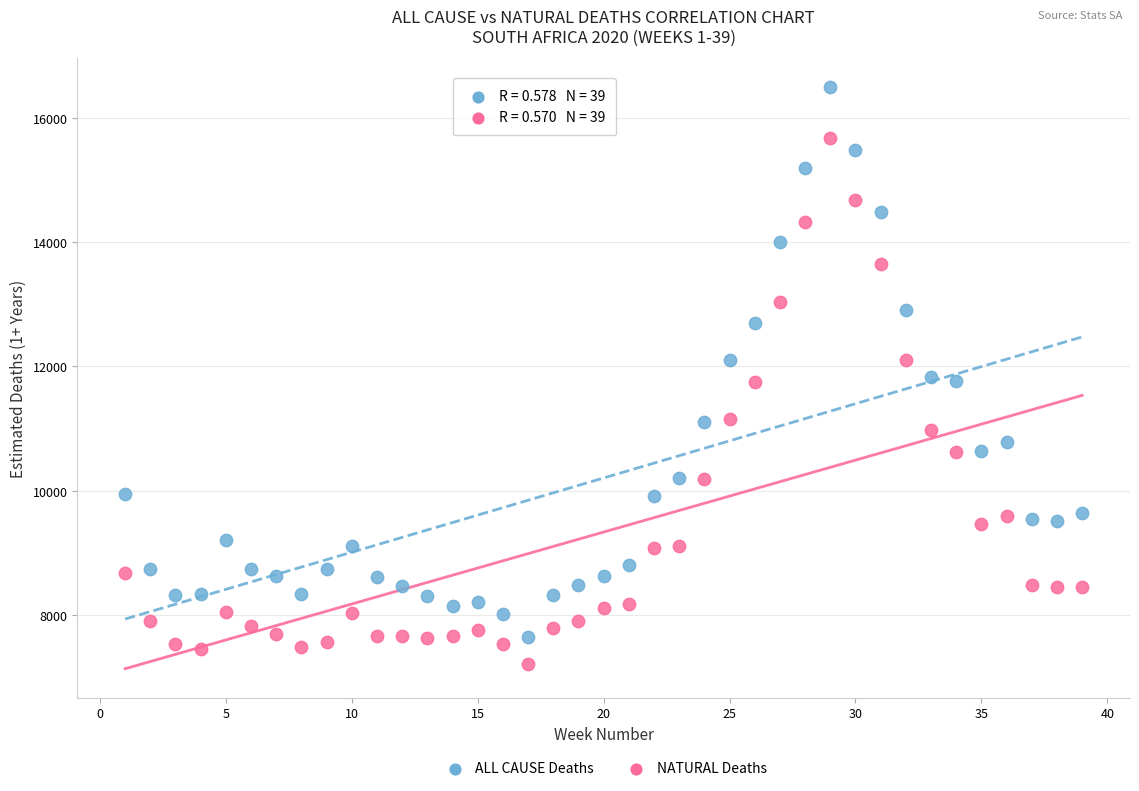

Across all data points, what is the range of Y values (max minus min)?

9267.1